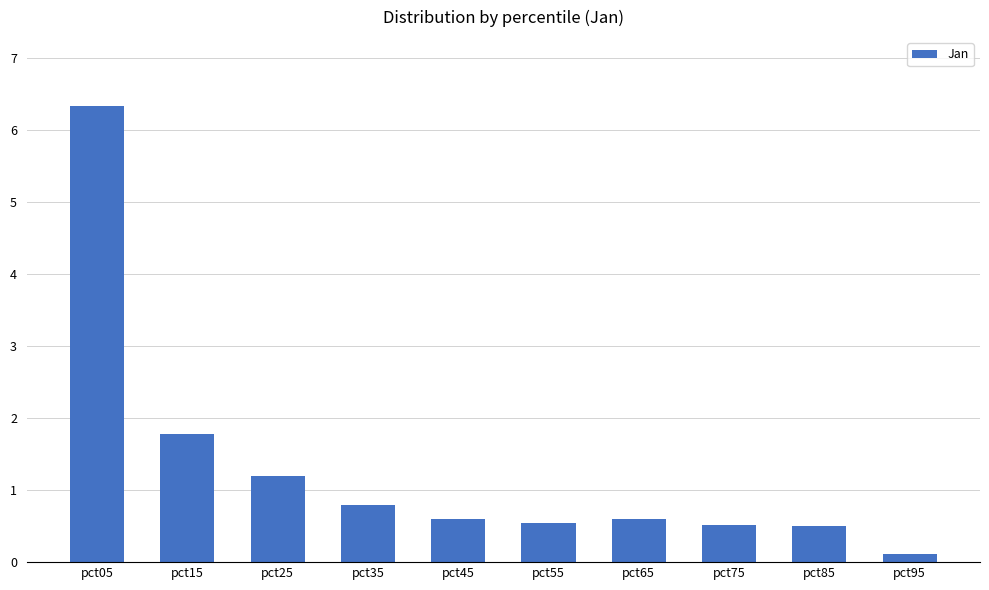

What is the smallest value displayed?

0.1